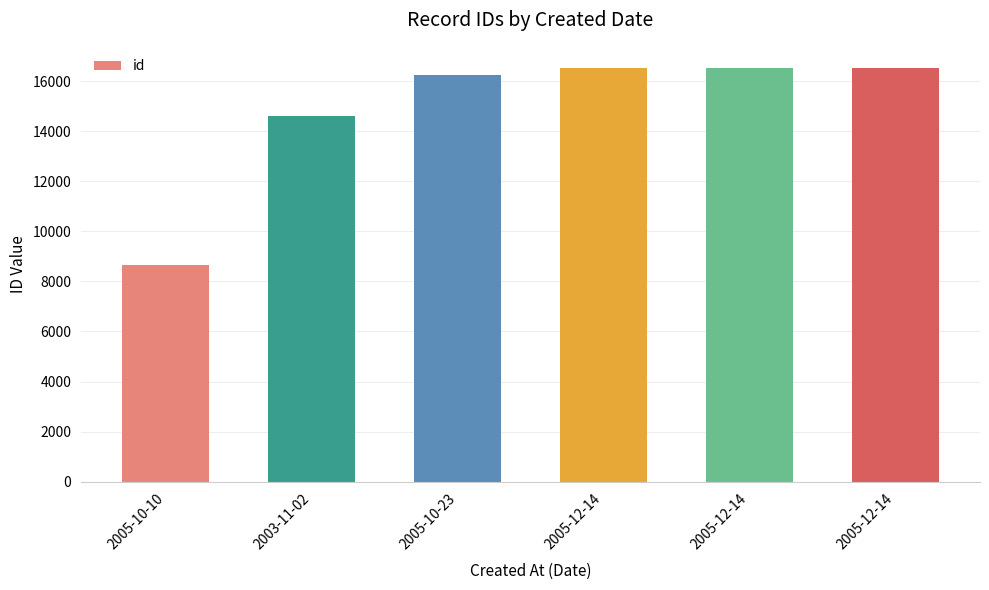

How many categories are shown in the chart?

6